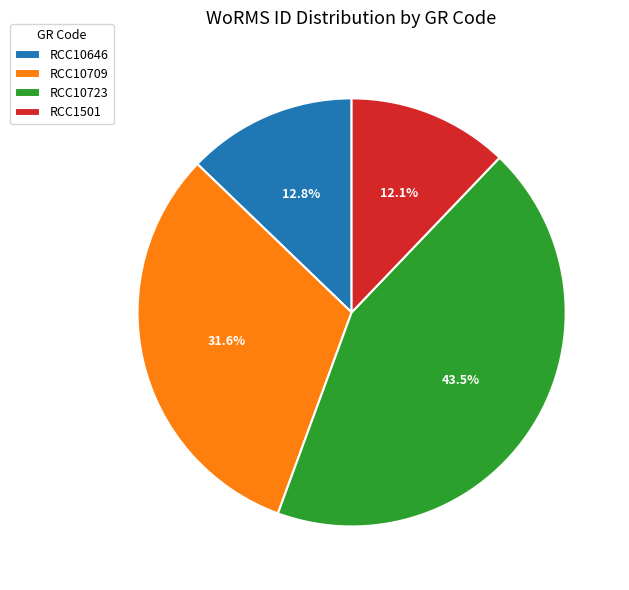

To the nearest percent, what is the difference between the largest and smallest slice percentages?

31%